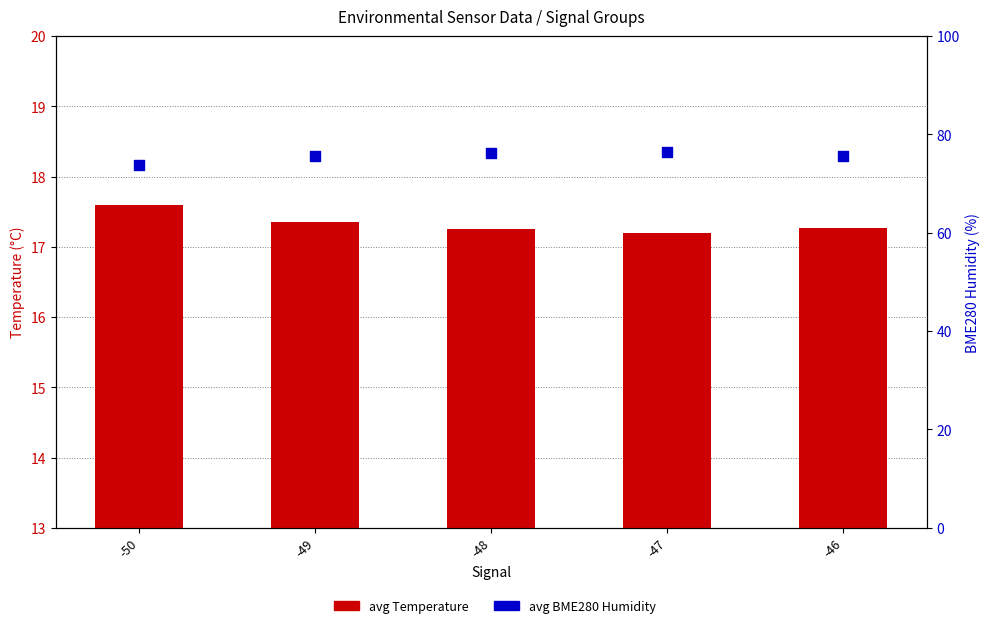

At how many categories does at least one series exceed 29?

5